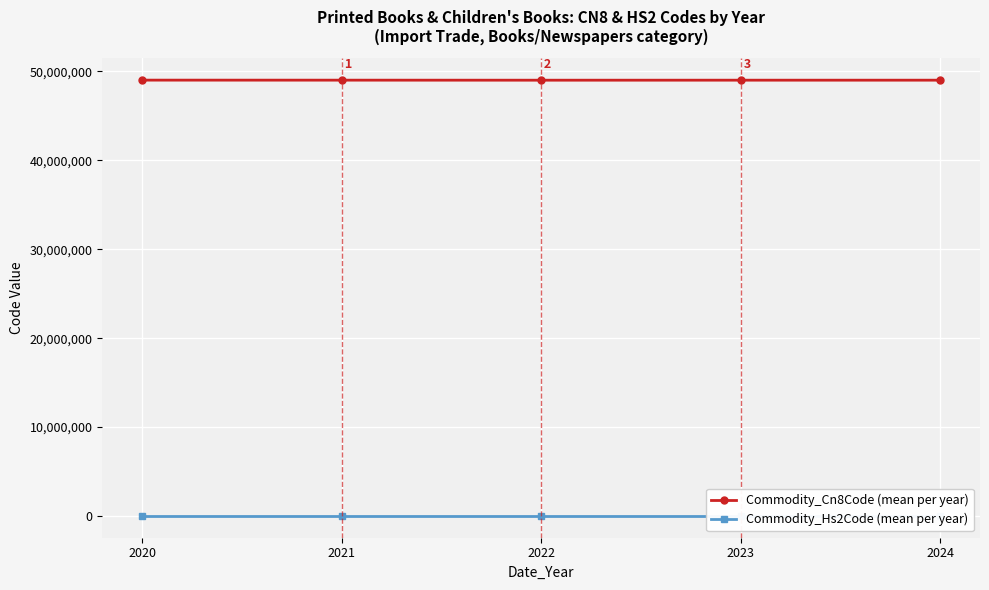

Which series has the largest total across all categories?

Commodity_Cn8Code (mean per year)